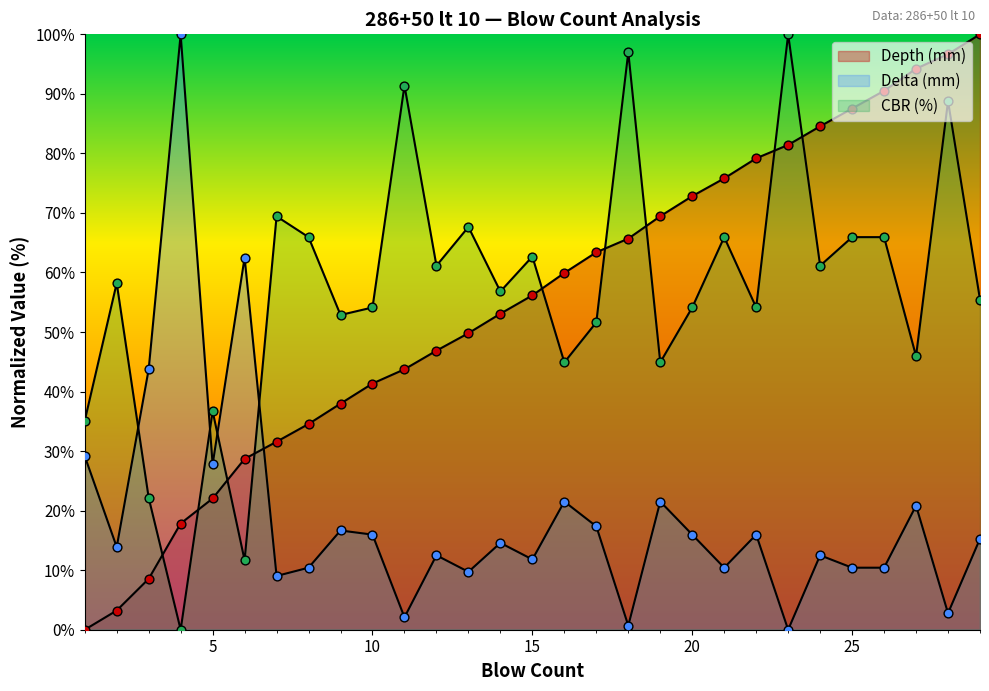

At how many categories does at least one series exceed 16?

29